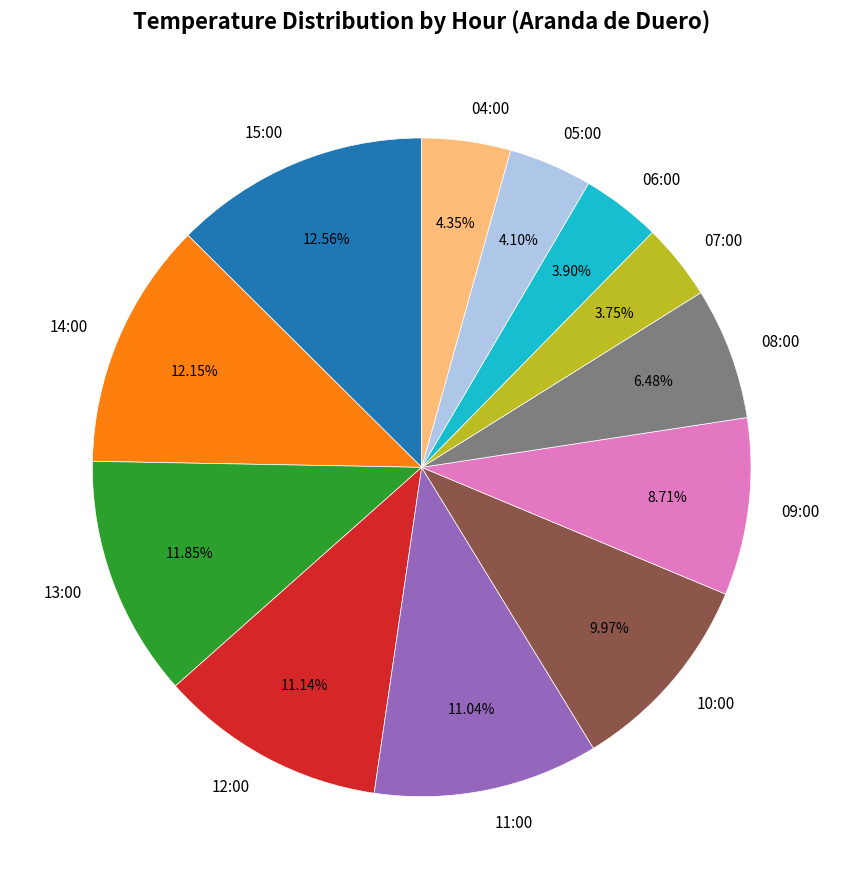

Approximately how many times larger is the value at 06:00 compared to 11:00?

0.4